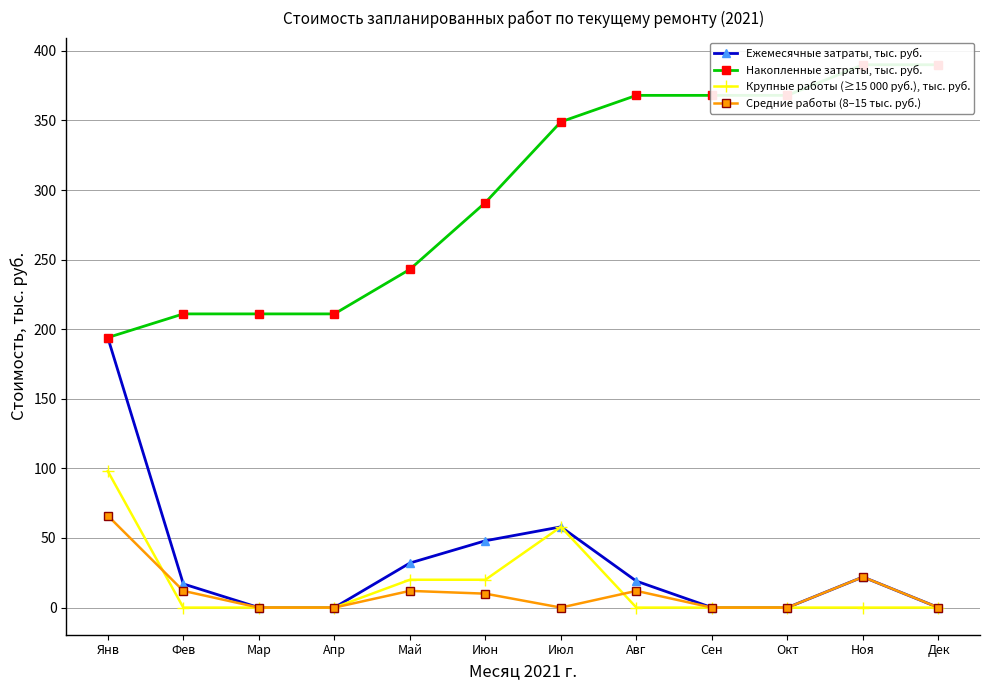

True or false: Средние работы (8–15 тыс. руб.) has more than 1 points higher than both neighbors.

True